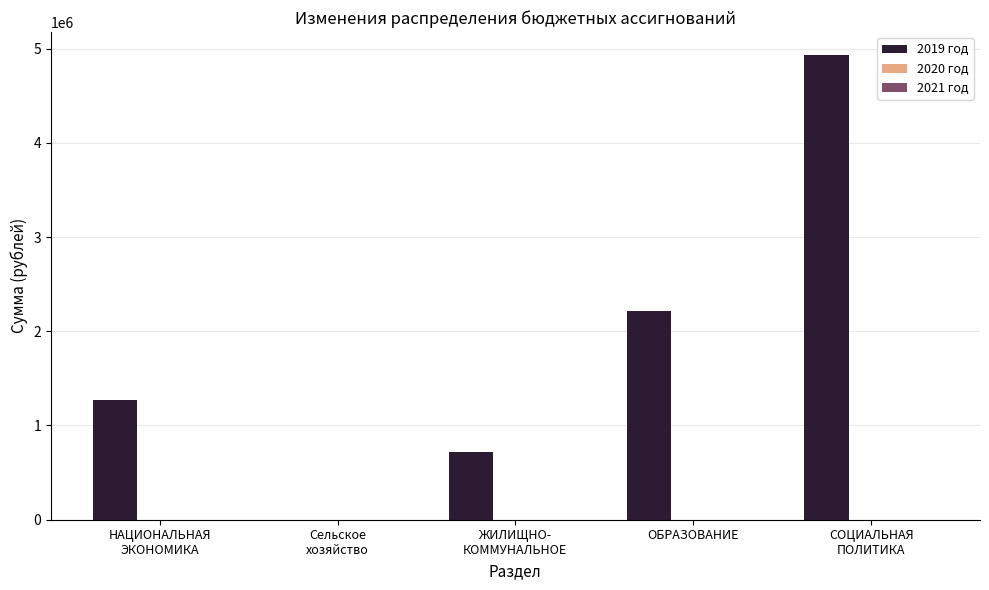

True or false: the data shows 2216086.0 at ОБРАЗОВАНИЕ.

True